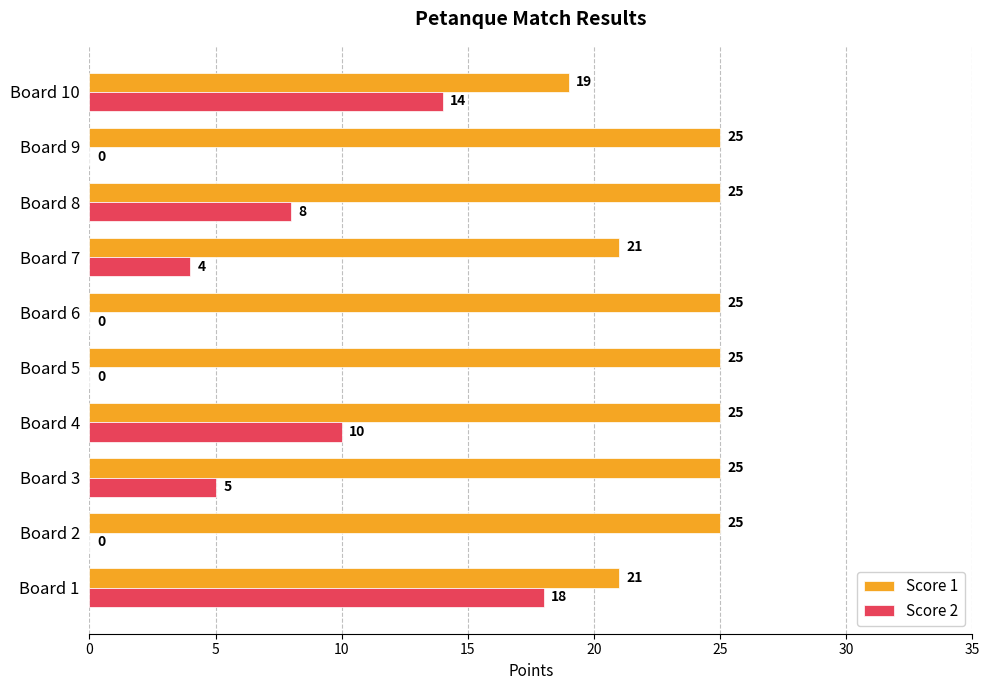

Which series has the widest spread of values?

Score 2